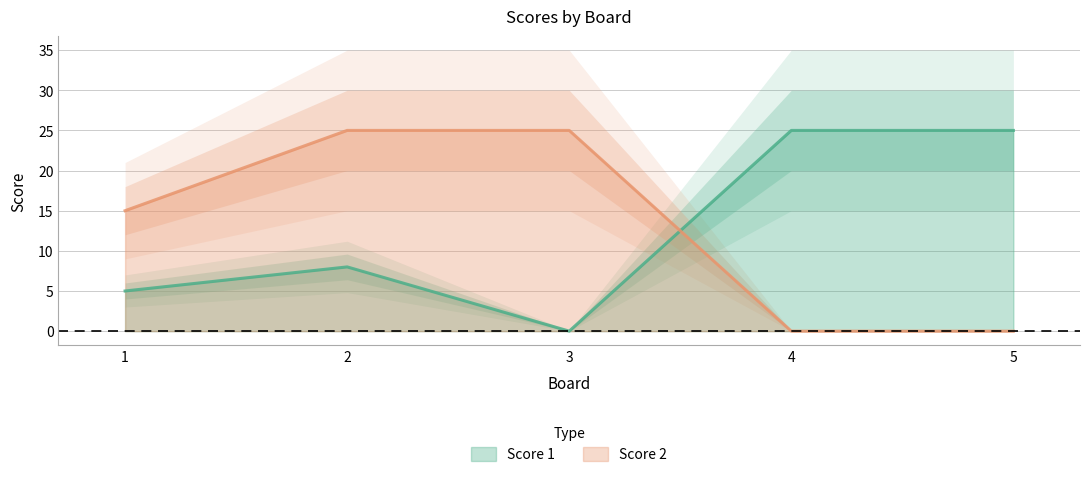

Which series has the largest range (max minus min)?

Score 1